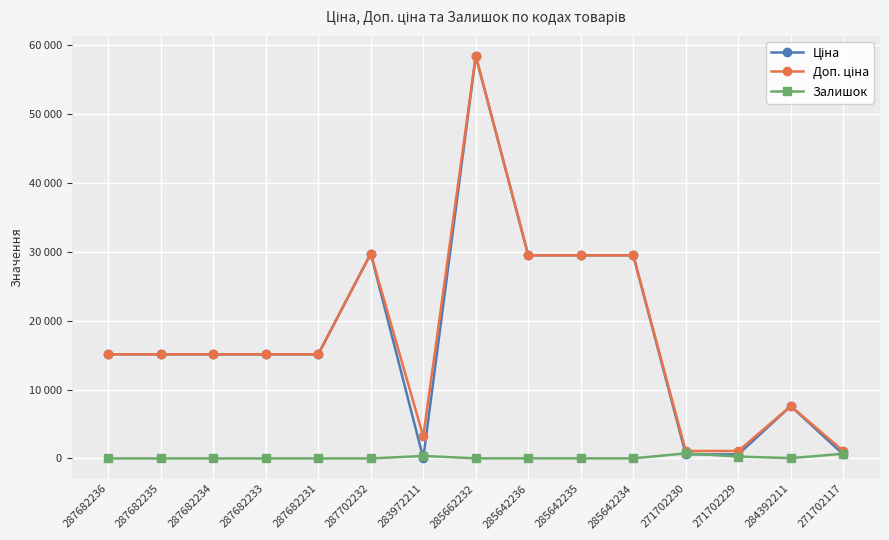

Reading right to left, transcribe all the data shown in this chart.

Ціна: 589.9	7596.5	589.9	589.9	29491.5	29491.5	29491.5	58426.5	32.0	29747.2	15120.0	15120.0	15120.0	15120.0	15120.0
Доп. ціна: 1081.7	7596.5	1081.7	1081.7	29491.5	29491.5	29491.5	58426.5	3205.0	29747.2	15120.0	15120.0	15120.0	15120.0	15120.0
Залишок: 679.0	43.0	273.0	736.0	9.0	13.0	14.0	14.0	360.0	0.0	0.0	0.0	0.0	0.0	0.0